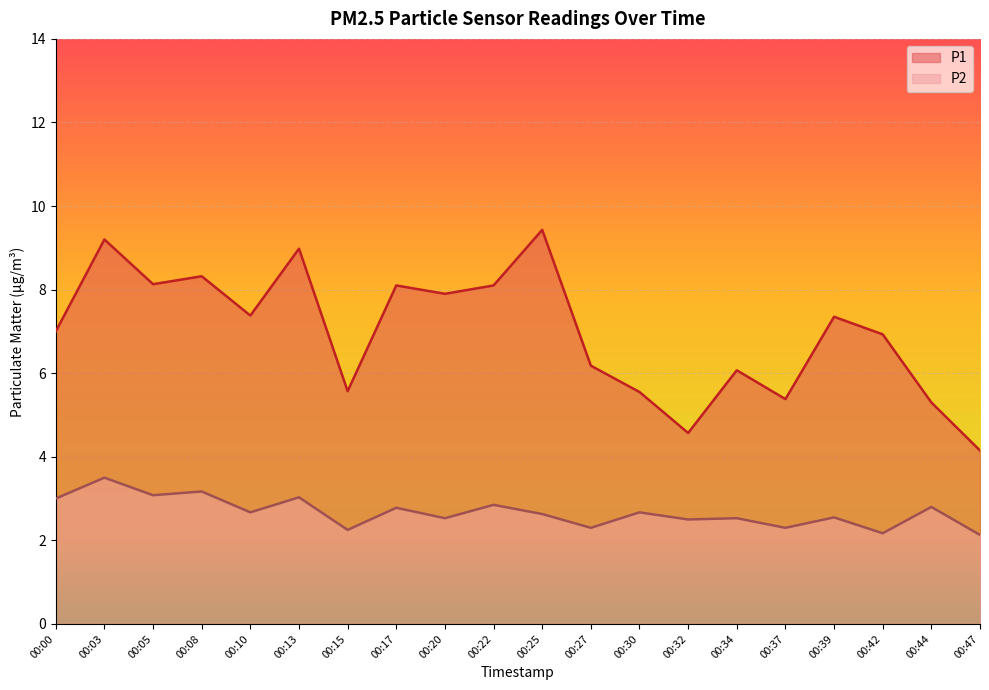

What are all the series names shown in the legend?

P1, P2